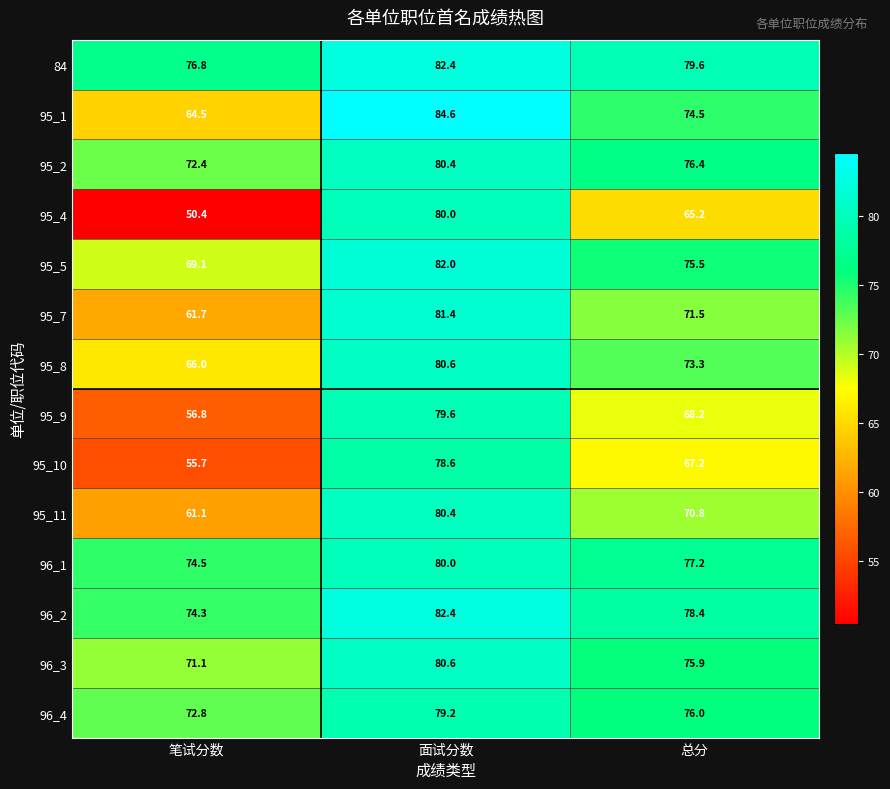

Between 笔试分数 and 总分, which series saw the biggest shift?

95_4